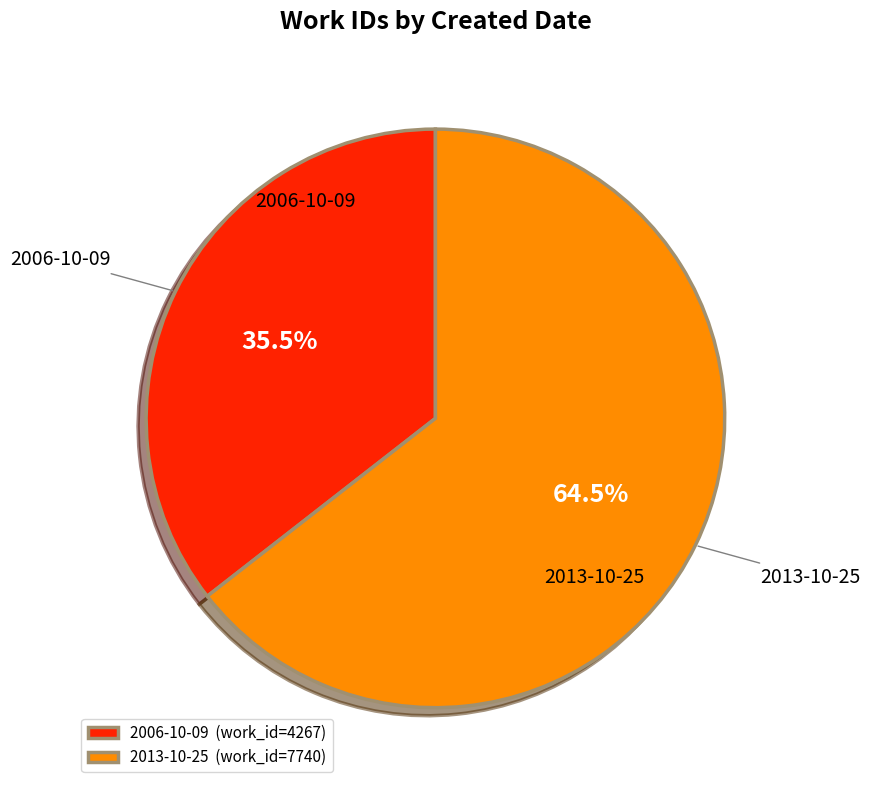

Does 2013-10-25 represent more than half of the total?

Yes